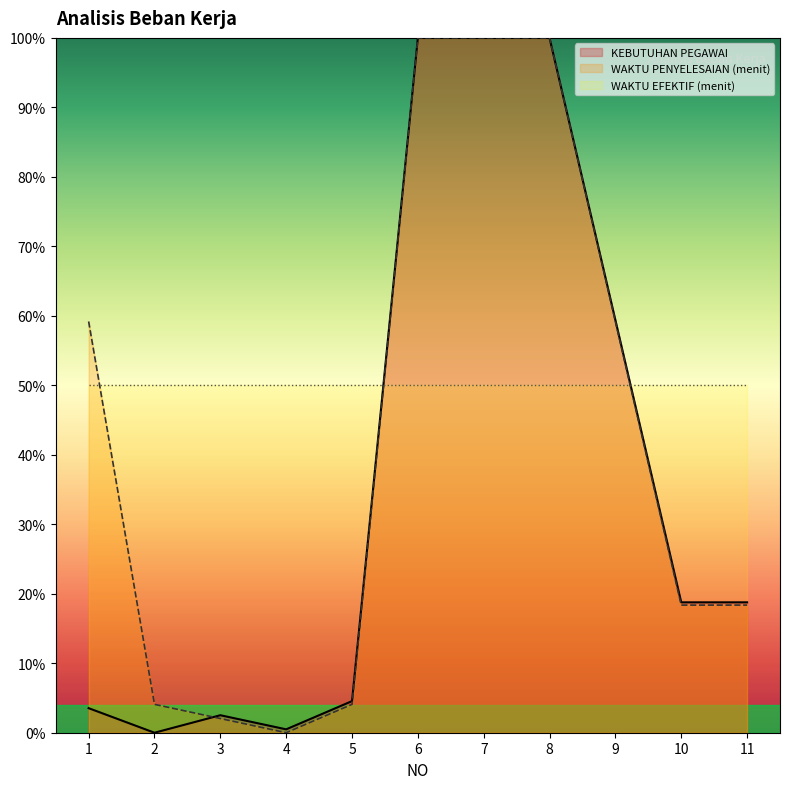

List the series in order of their overall mean, lowest first.

KEBUTUHAN PEGAWAI, WAKTU PENYELESAIAN (menit), WAKTU EFEKTIF (menit)